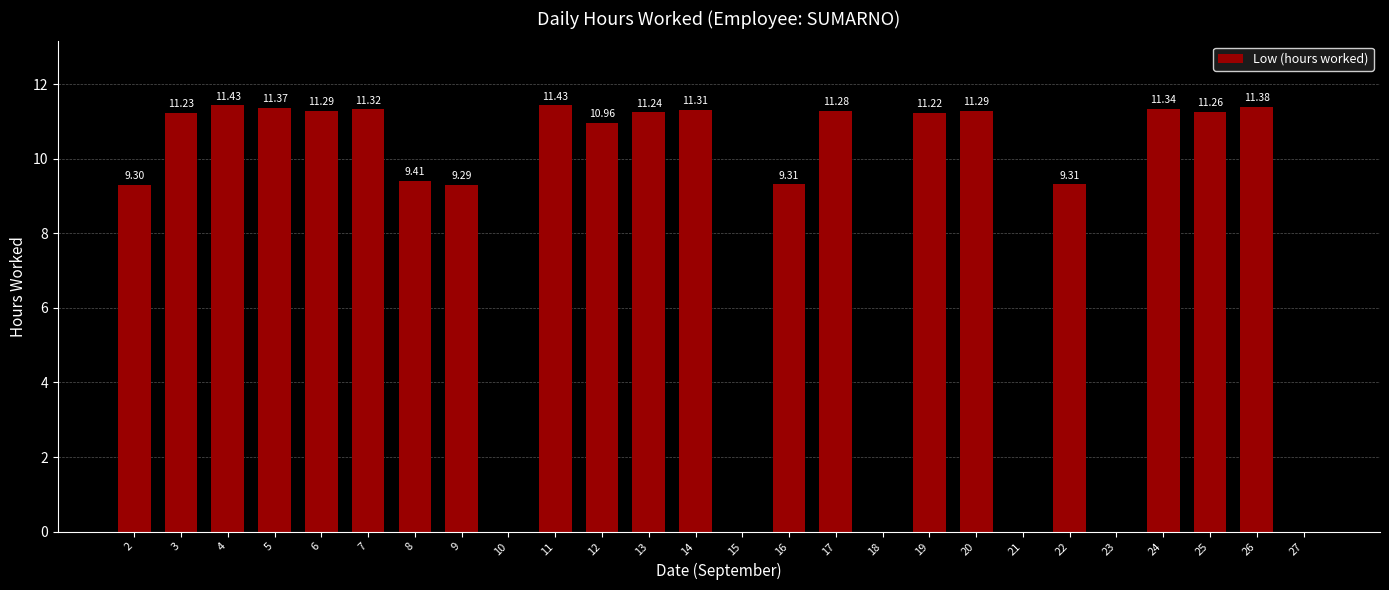

Reading left to right, transcribe all the data shown in this chart.

2=9.3	3=11.2	4=11.4	5=11.4	6=11.3	7=11.3	8=9.4	9=9.3	10=0.0	11=11.4	12=11.0	13=11.2	14=11.3	15=0.0	16=9.3	17=11.3	18=0.0	19=11.2	20=11.3	21=0.0	22=9.3	23=0.0	24=11.3	25=11.3	26=11.4	27=0.0